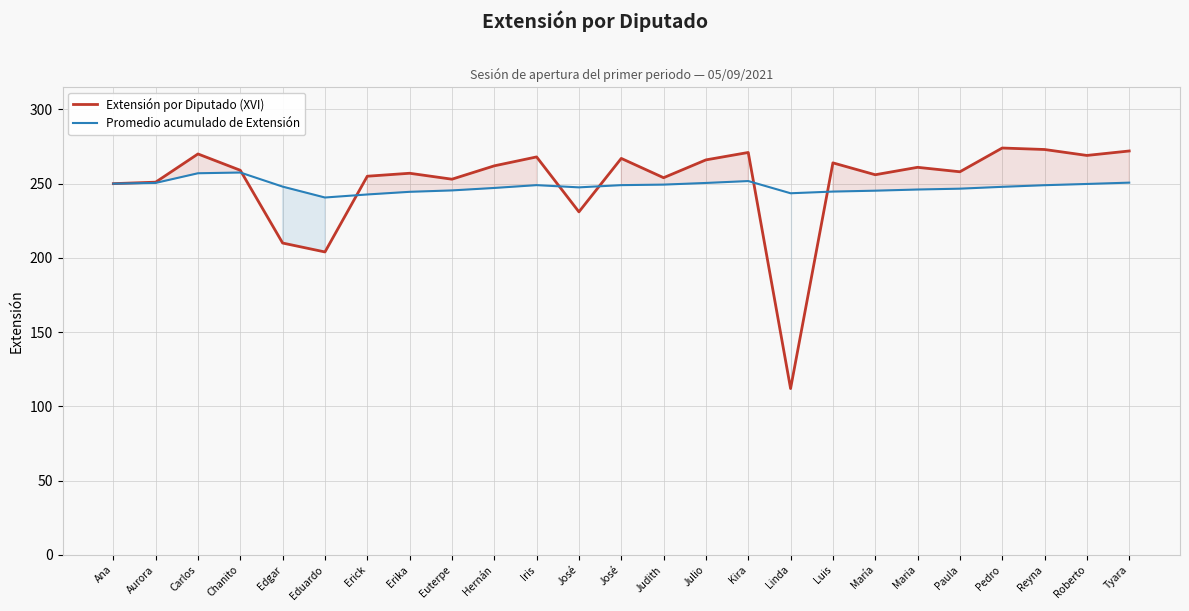

Reading right to left, what are all the values shown in this chart?

Extensión por Diputado (XVI): Tyara=272.0	Roberto=269.0	Reyna=273.0	Pedro=274.0	Paula=258.0	Maria=261.0	María=256.0	Luis=264.0	Linda=112.0	Kira=271.0	Julio=266.0	Judith=254.0	José=267.0	José=231.0	Iris=268.0	Hernán=262.0	Euterpe=253.0	Erika=257.0	Erick=255.0	Eduardo=204.0	Edgar=210.0	Chanito=259.0	Carlos=270.0	Aurora=251.0	Ana=250.0
Promedio acumulado de Extensión: Tyara=250.7	Roberto=249.8	Reyna=249.0	Pedro=247.9	Paula=246.6	Maria=246.1	María=245.3	Luis=244.7	Linda=243.5	Kira=251.8	Julio=250.5	Judith=249.4	José=249.0	José=247.5	Iris=249.0	Hernán=247.1	Euterpe=245.4	Erika=244.5	Erick=242.7	Eduardo=240.7	Edgar=248.0	Chanito=257.5	Carlos=257.0	Aurora=250.5	Ana=250.0